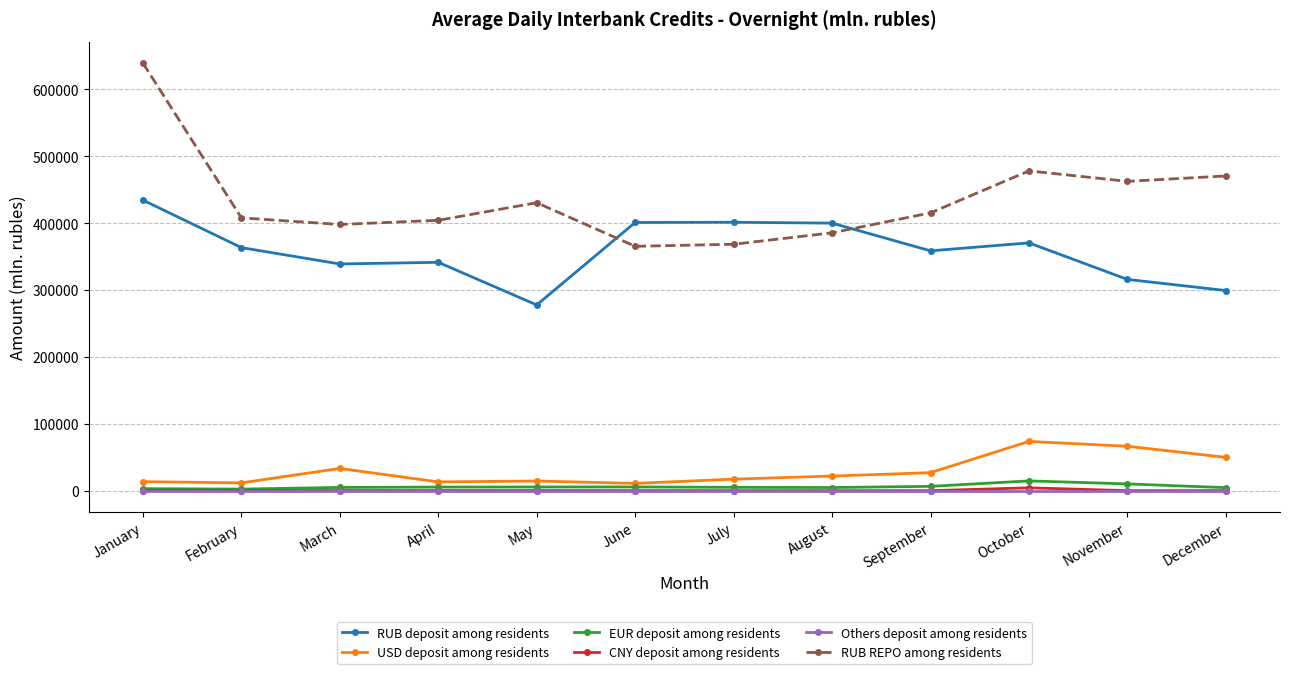

At which category is the sum across all series the highest?

January